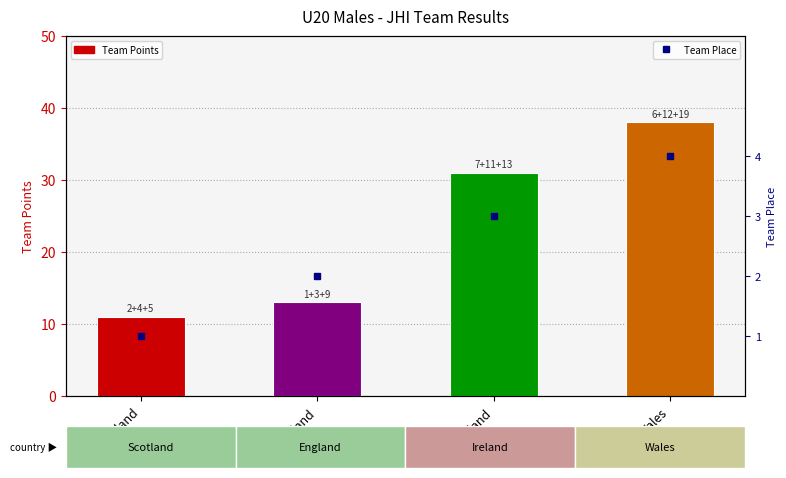

The value of Team Place at Wales is 2. True or false?

False